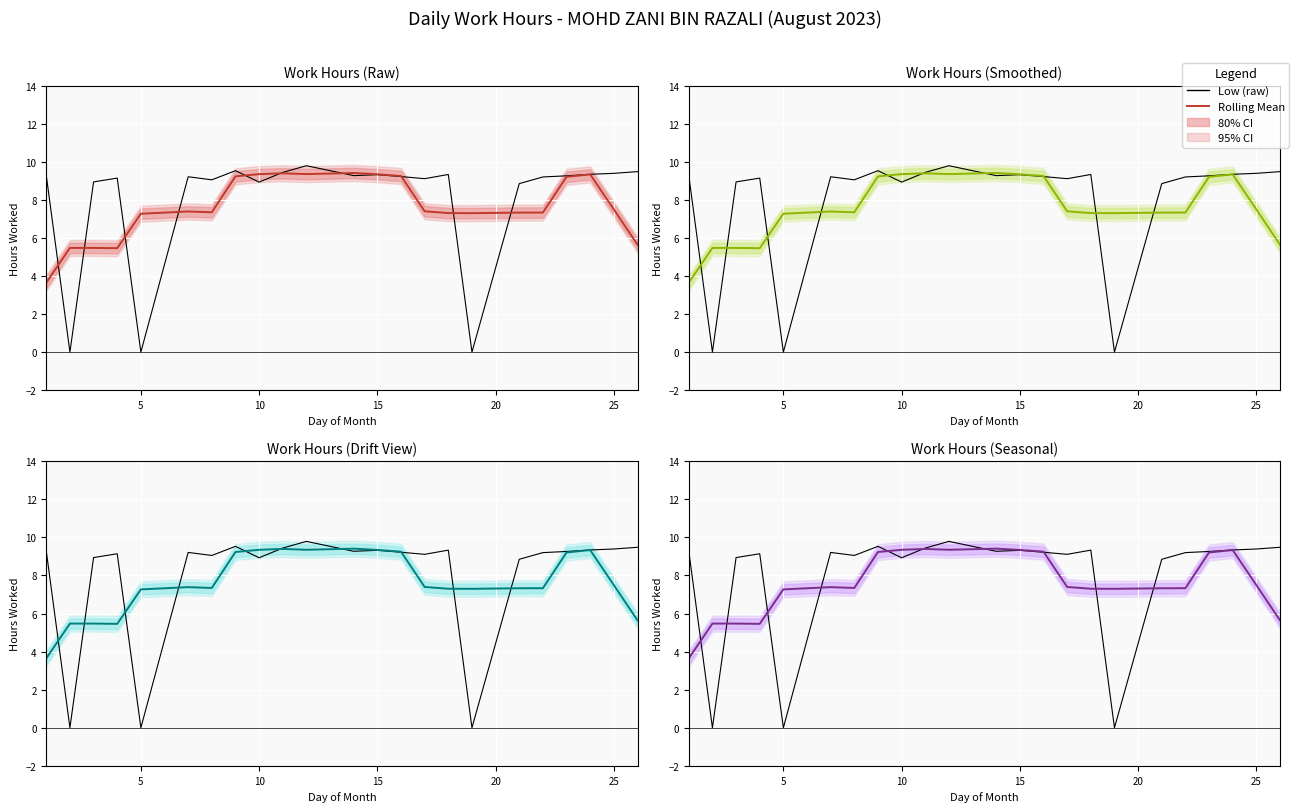

Which series ends up on top after the final intersection of mean and Low?

Low